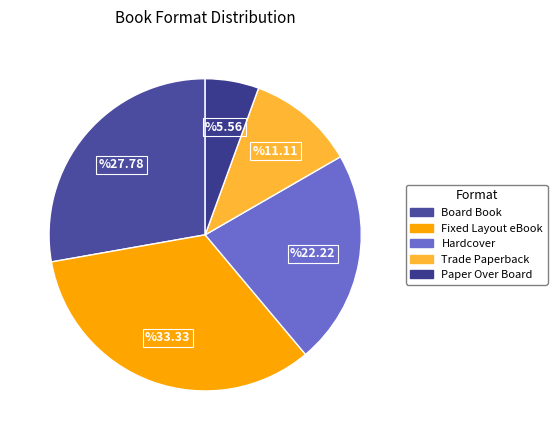

True or false: Board Book accounts for 28% of the total.

True